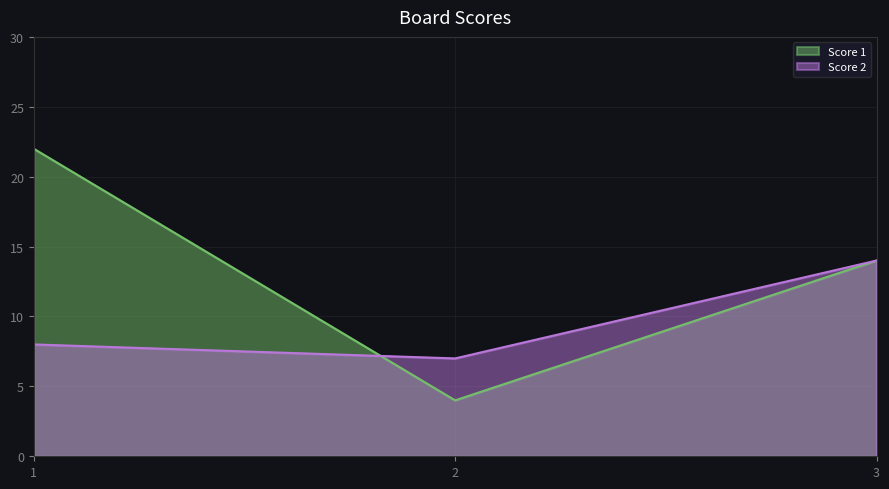

What is the total value across all series at 2?

11